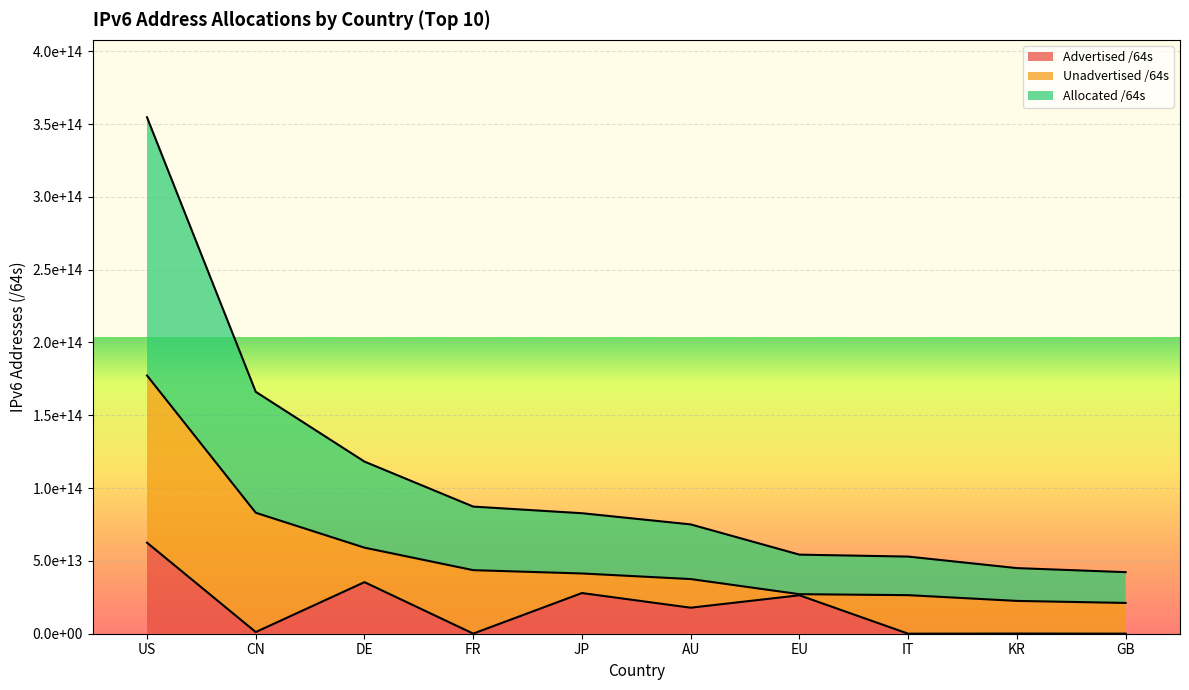

What are all the series names shown in the legend?

Advertised /64s, Unadvertised /64s, Allocated /64s